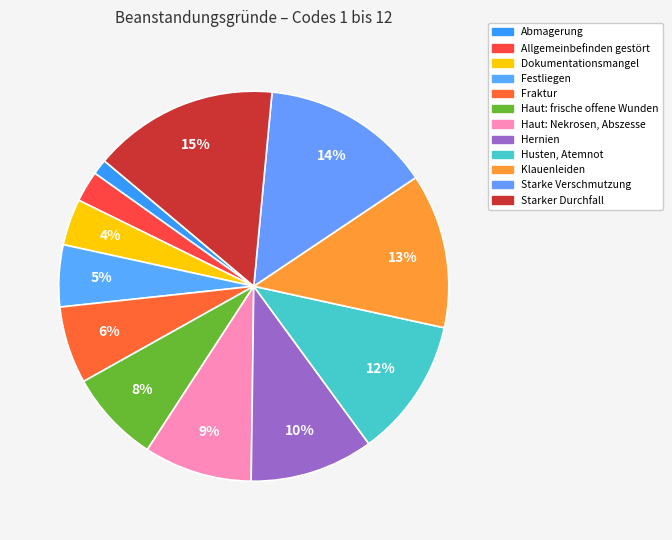

How many segments does this pie chart have?

12